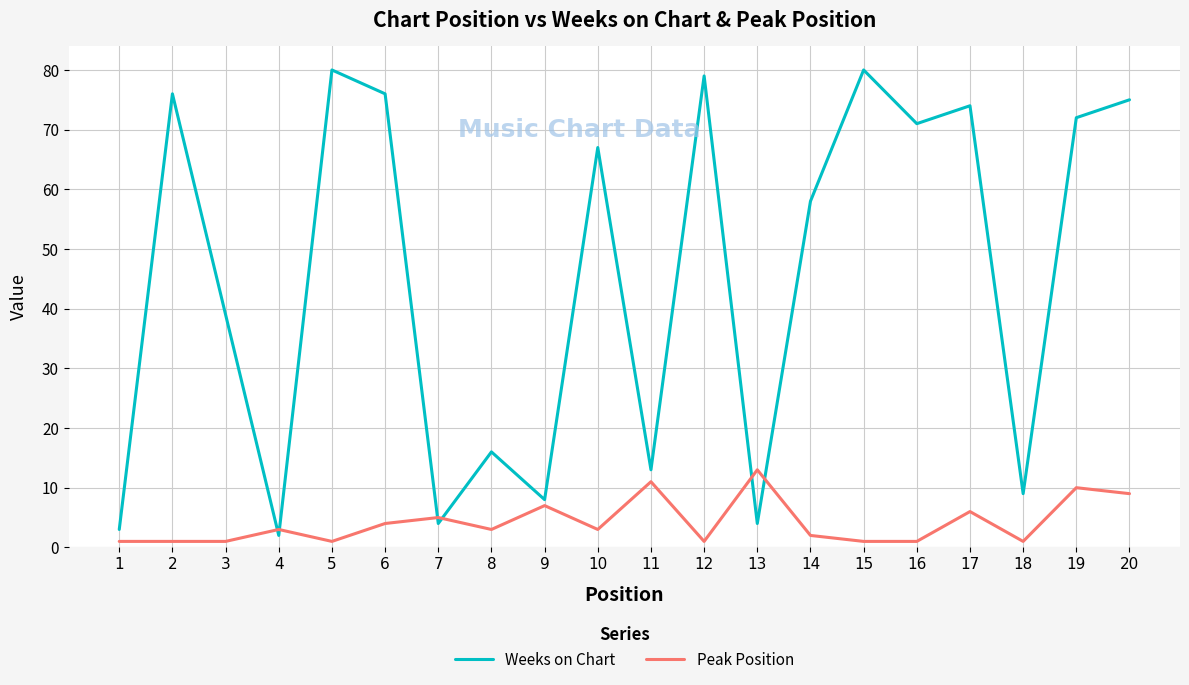

List the series in order of their overall mean, lowest first.

Peak Position, Weeks on Chart